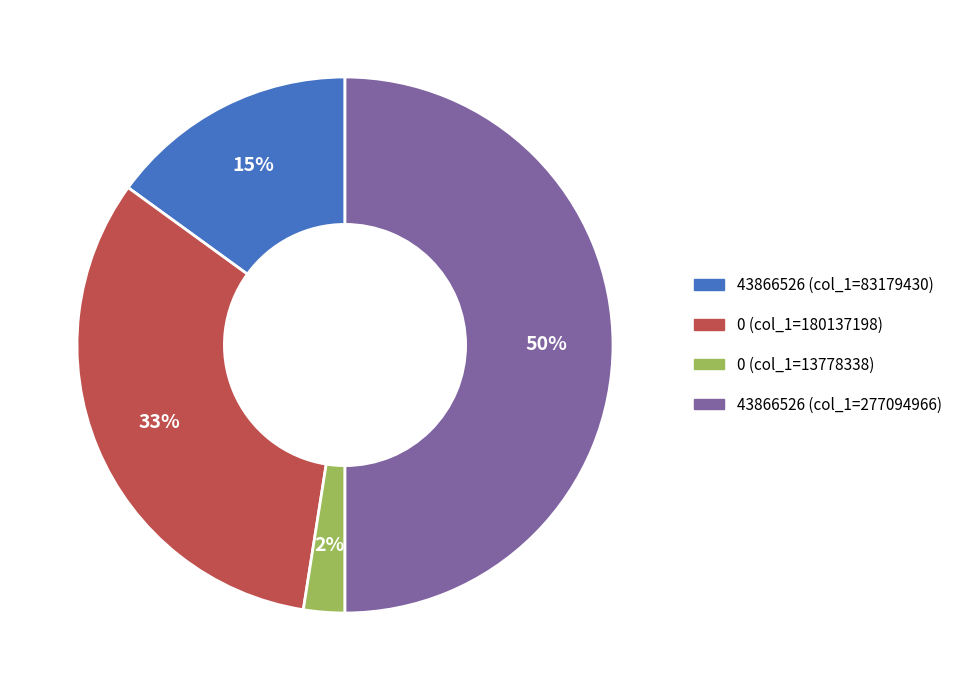

To the nearest percent, what is the difference between the largest and smallest slice percentages?

48%